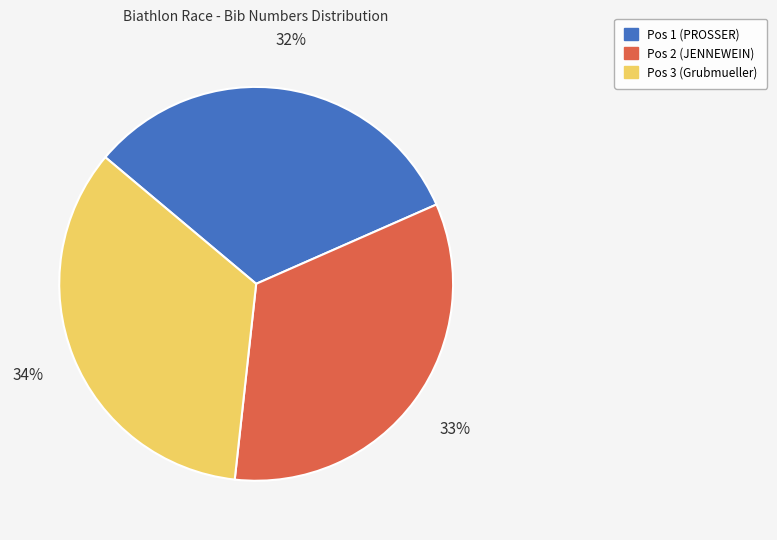

Rank the categories by value from highest to lowest.

Pos 3 (Grubmueller), Pos 2 (JENNEWEIN), Pos 1 (PROSSER)